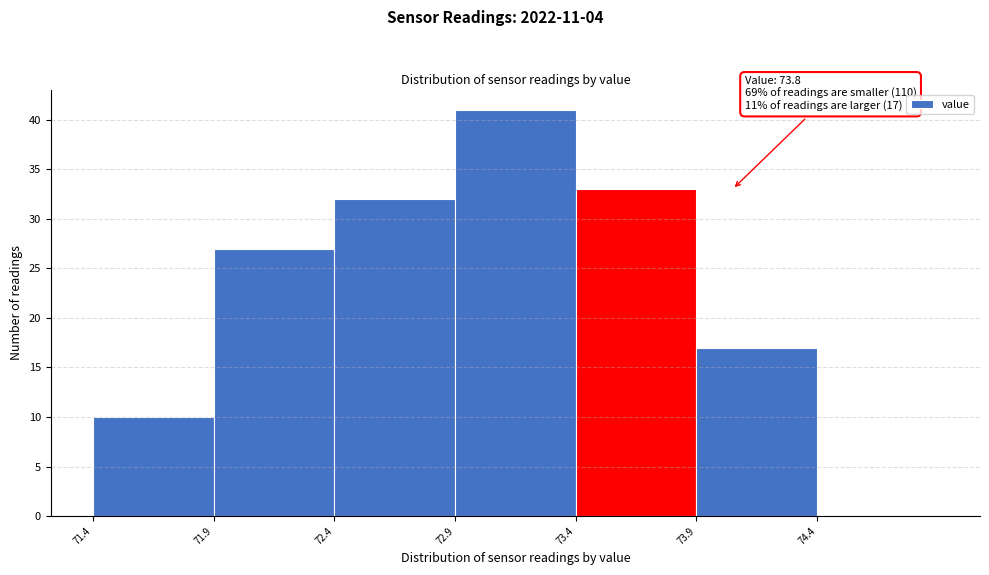

Which range on the x-axis has the tallest bar?

72.9 to 73.4